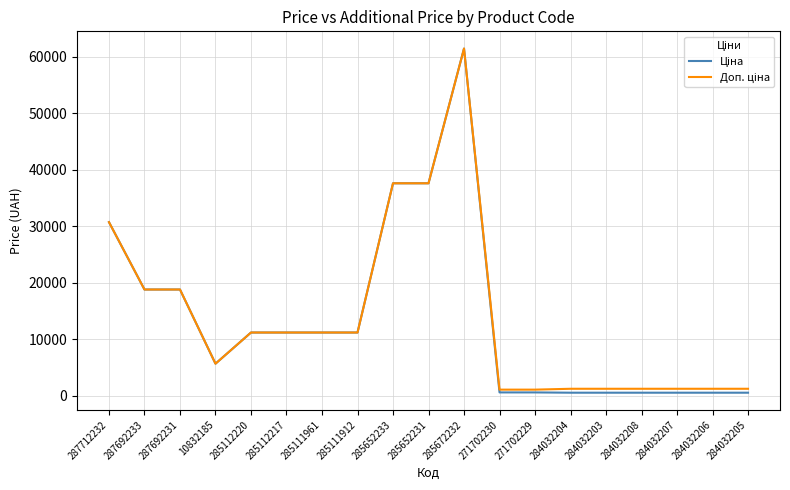

What is the maximum value shown in the chart?

61434.3